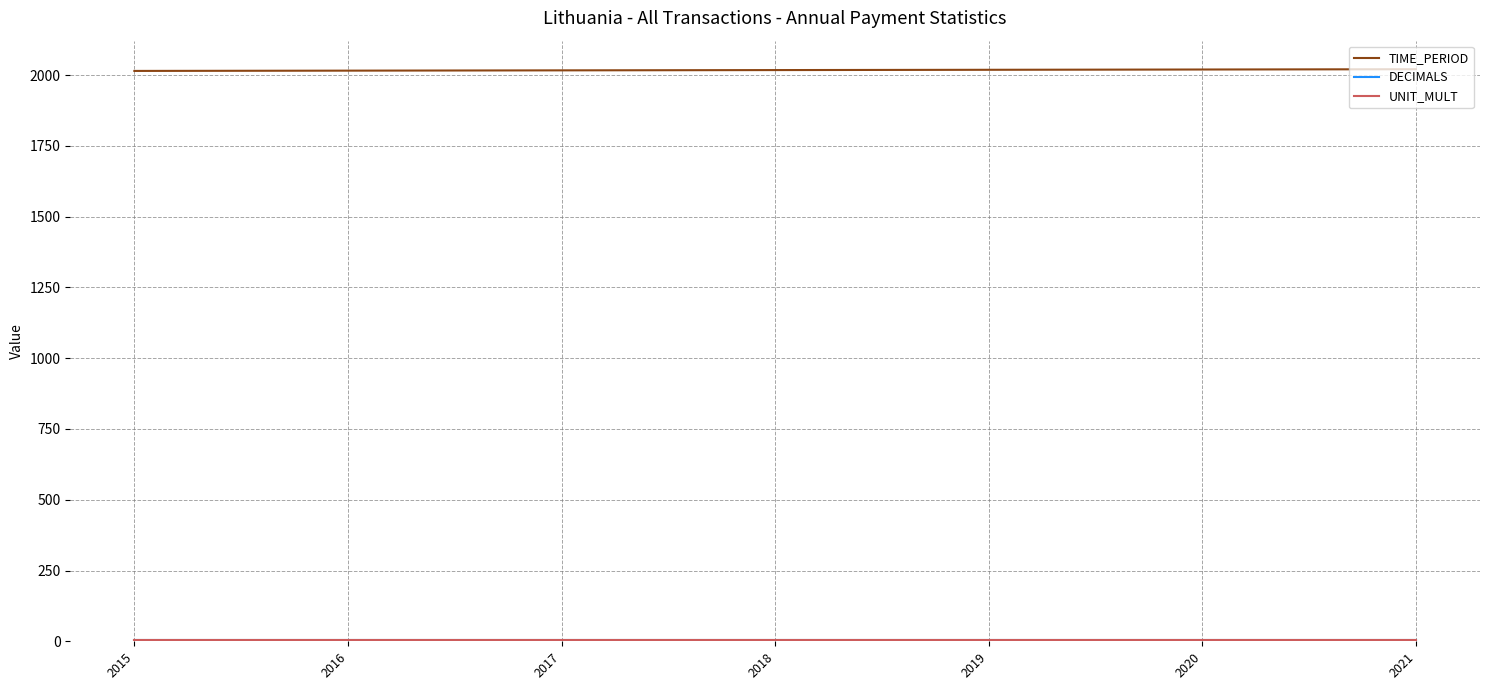

The TIME_PERIOD series shows 2940 at 2015. True or false?

False